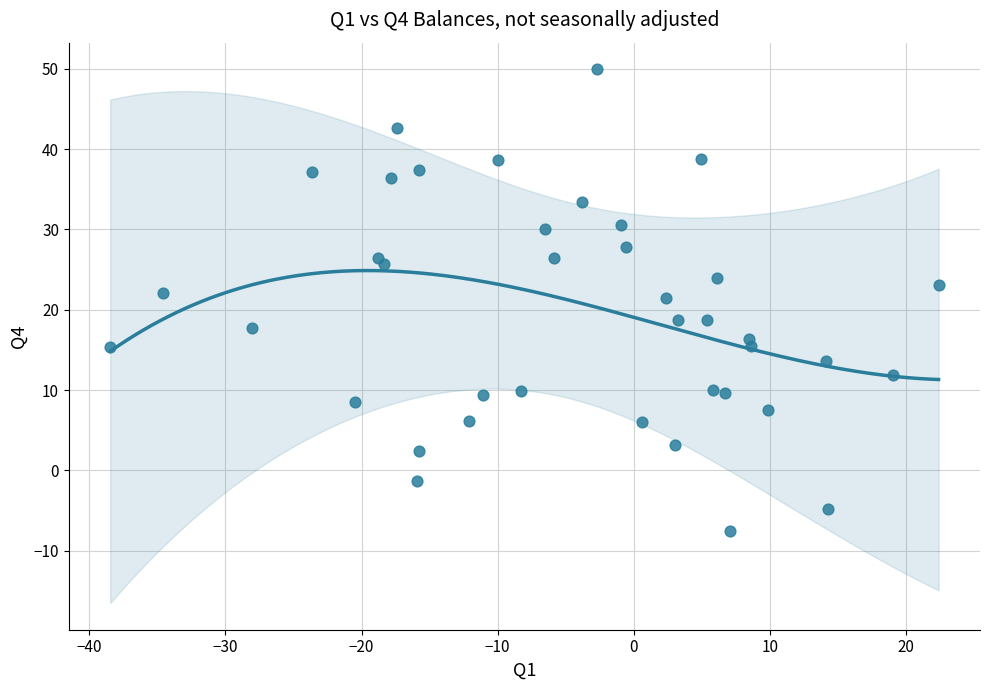

What is the range of Y values (max minus min)?

57.6